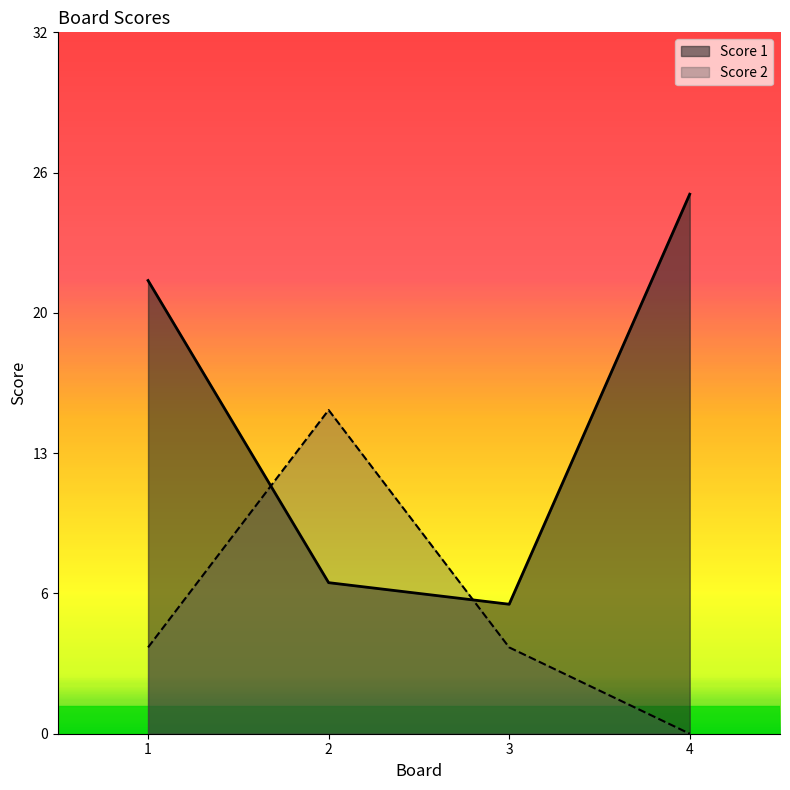

Read the Score 2 value at 3, to the nearest 5.

5